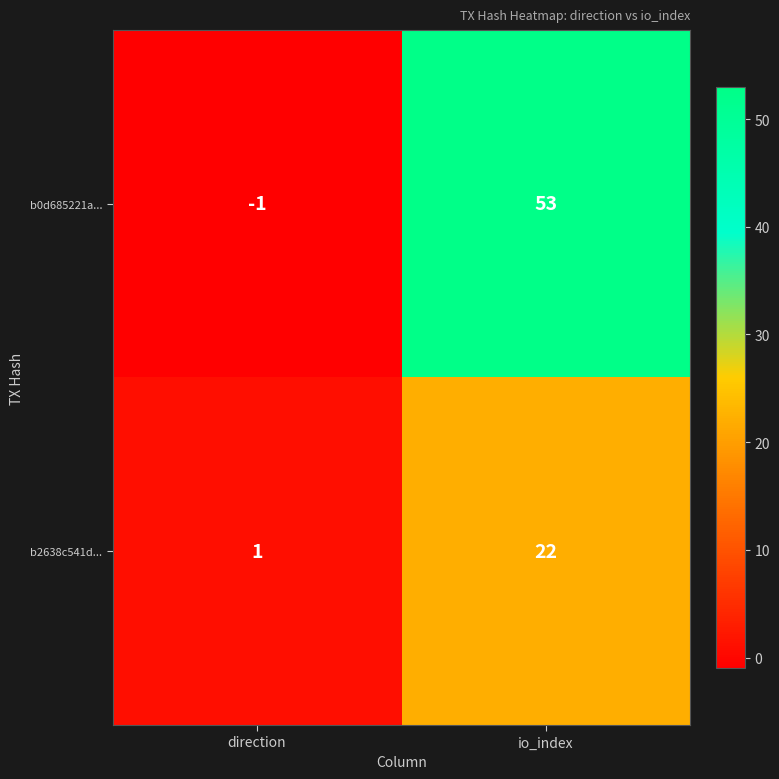

Which label corresponds to the smallest value in the chart?

direction